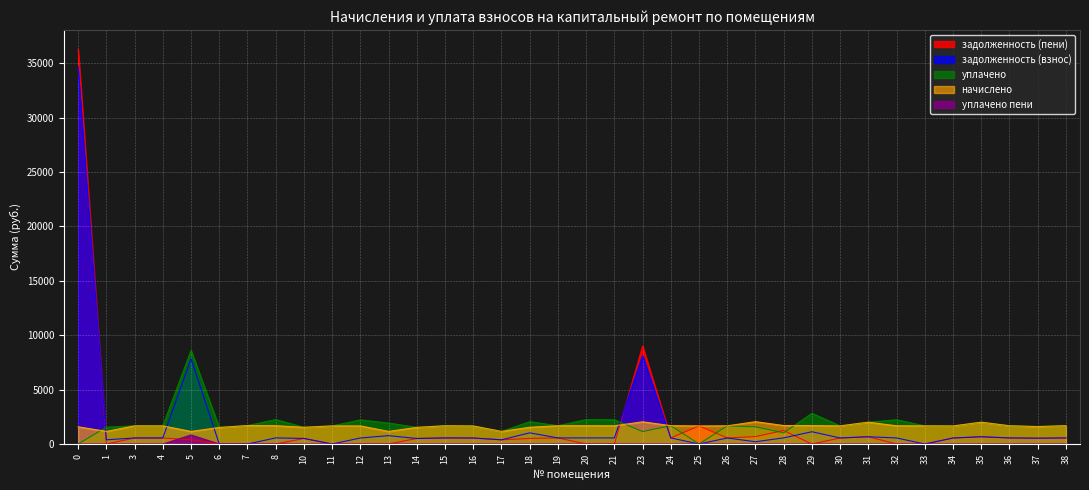

How many data points in уплачено are above 1670?

20